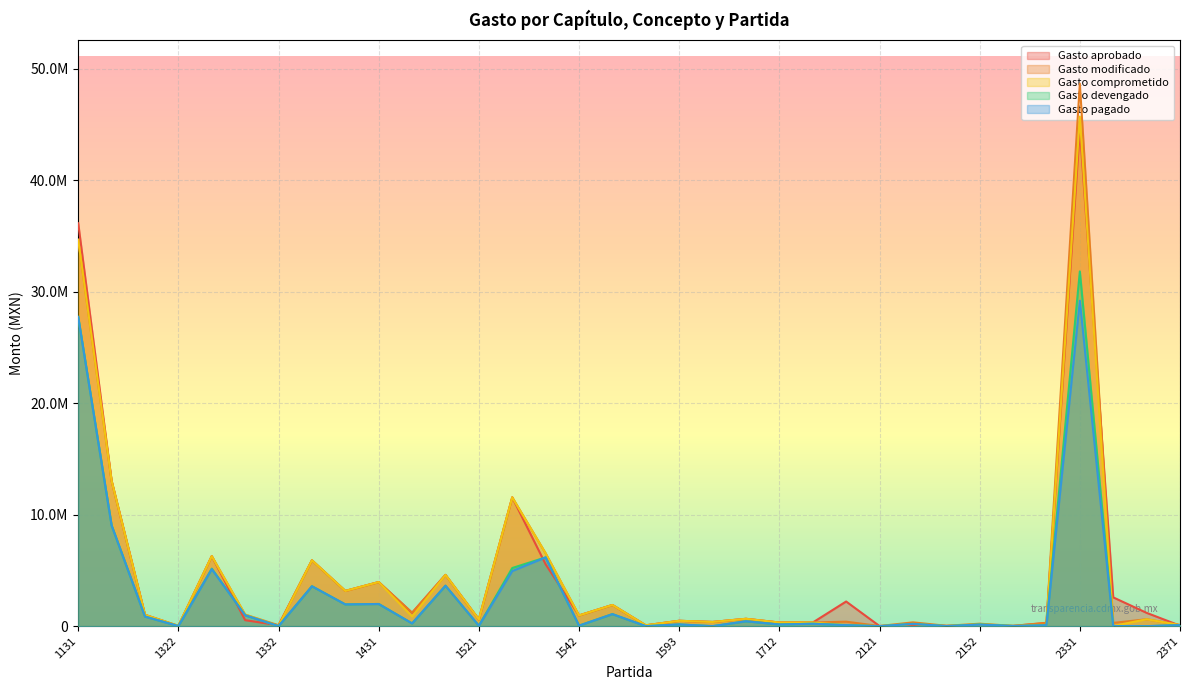

Where does the Gasto modificado series first go above 620350?

1131